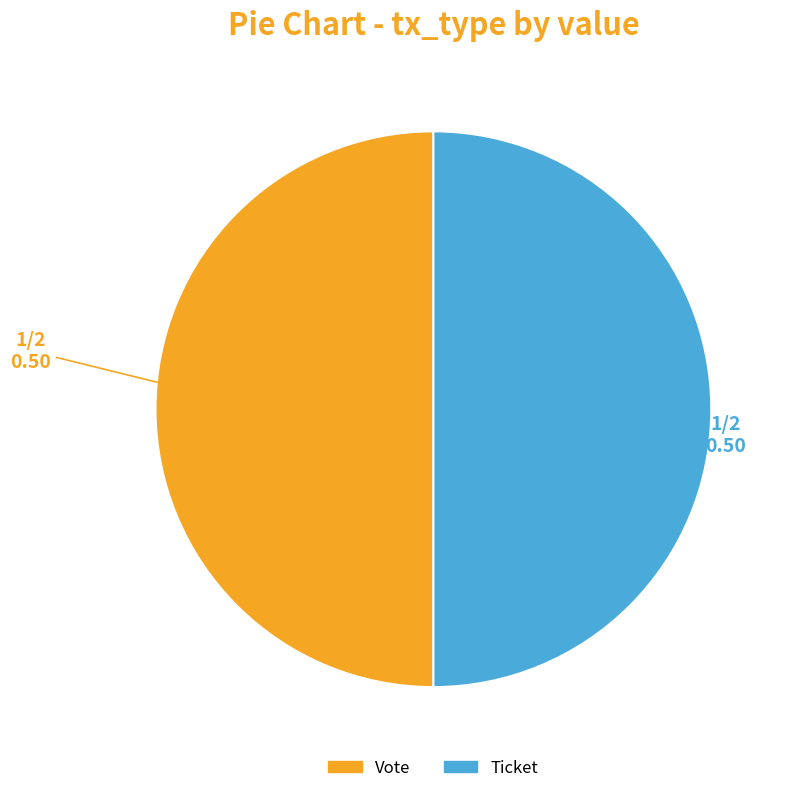

The Ticket slice represents 56% of the pie. True or false?

False